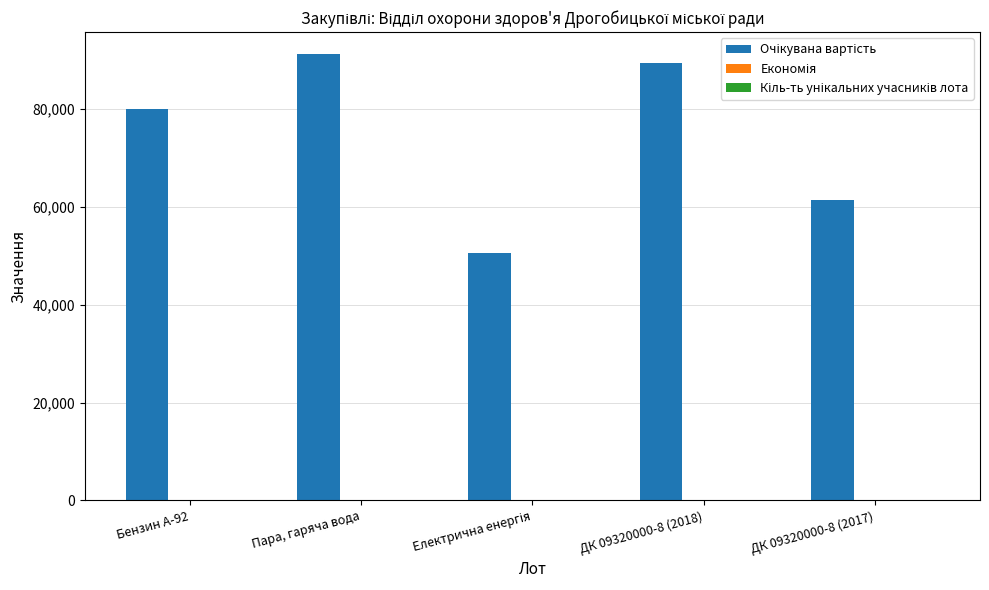

What is the greatest value displayed?

91200